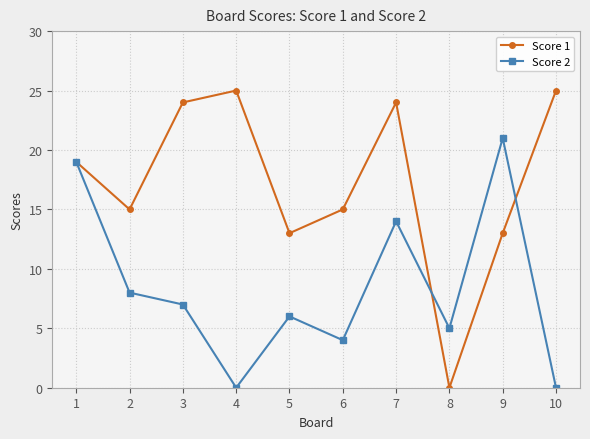

The Score 1 series shows 17 at 10. True or false?

False